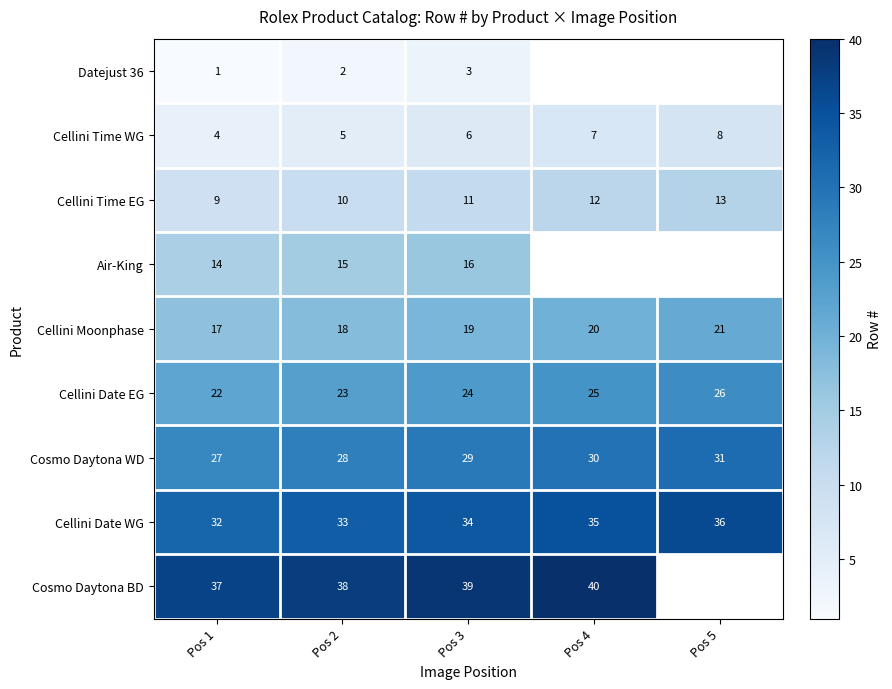

What is the greatest value displayed?

40.0